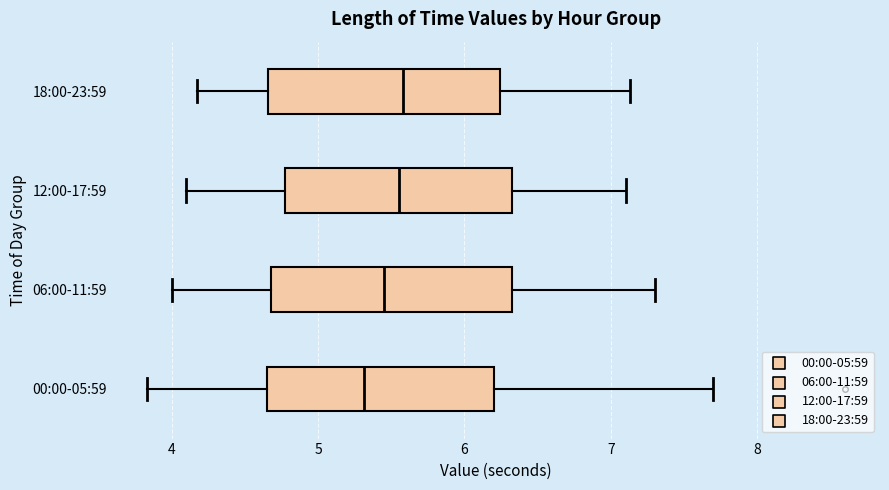

Where is the left edge of the box for 06:00-11:59 on the x-axis? The values are not printed on the chart, so give them approximately, as read against the axis.

4.7